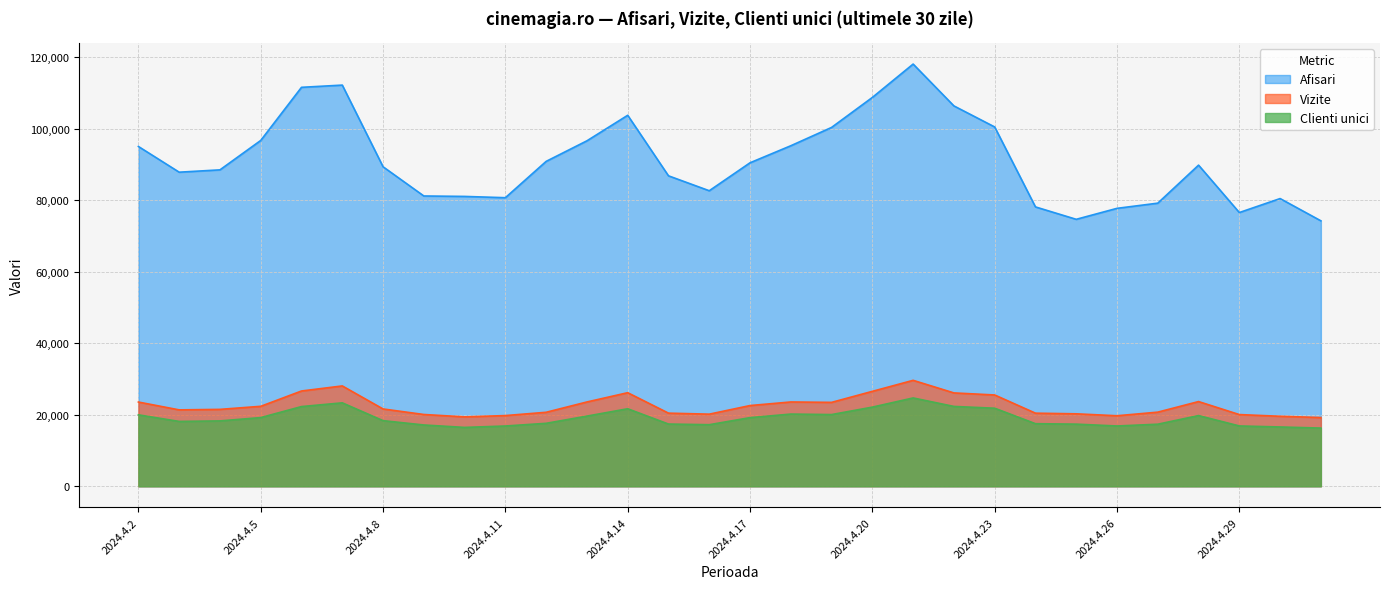

Reading left to right, what are all the values shown in this chart?

Afisari: 2024.4.2=95039	2024.4.3=87848	2024.4.4=88500	2024.4.5=96723	2024.4.6=111585	2024.4.7=112205	2024.4.8=89366	2024.4.9=81194	2024.4.10=81070	2024.4.11=80712	2024.4.12=90872	2024.4.13=96624	2024.4.14=103763	2024.4.15=86833	2024.4.16=82660	2024.4.17=90477	2024.4.18=95243	2024.4.19=100369	2024.4.20=108755	2024.4.21=118088	2024.4.22=106387	2024.4.23=100497	2024.4.24=78136	2024.4.25=74667	2024.4.26=77736	2024.4.27=79185	2024.4.28=89817	2024.4.29=76562	2024.4.30=80471	2024.5.1=74246
Vizite: 2024.4.2=23558	2024.4.3=21368	2024.4.4=21508	2024.4.5=22365	2024.4.6=26649	2024.4.7=28065	2024.4.8=21623	2024.4.9=20077	2024.4.10=19410	2024.4.11=19773	2024.4.12=20696	2024.4.13=23580	2024.4.14=26172	2024.4.15=20454	2024.4.16=20170	2024.4.17=22577	2024.4.18=23579	2024.4.19=23467	2024.4.20=26553	2024.4.21=29630	2024.4.22=26112	2024.4.23=25535	2024.4.24=20447	2024.4.25=20265	2024.4.26=19723	2024.4.27=20733	2024.4.28=23693	2024.4.29=20054	2024.4.30=19577	2024.5.1=19226
Clienti unici: 2024.4.2=19982	2024.4.3=18137	2024.4.4=18284	2024.4.5=19211	2024.4.6=22292	2024.4.7=23334	2024.4.8=18353	2024.4.9=17144	2024.4.10=16462	2024.4.11=16857	2024.4.12=17609	2024.4.13=19628	2024.4.14=21681	2024.4.15=17404	2024.4.16=17221	2024.4.17=19199	2024.4.18=20192	2024.4.19=20056	2024.4.20=22137	2024.4.21=24704	2024.4.22=22333	2024.4.23=21832	2024.4.24=17505	2024.4.25=17377	2024.4.26=16862	2024.4.27=17359	2024.4.28=19774	2024.4.29=16872	2024.4.30=16586	2024.5.1=16277